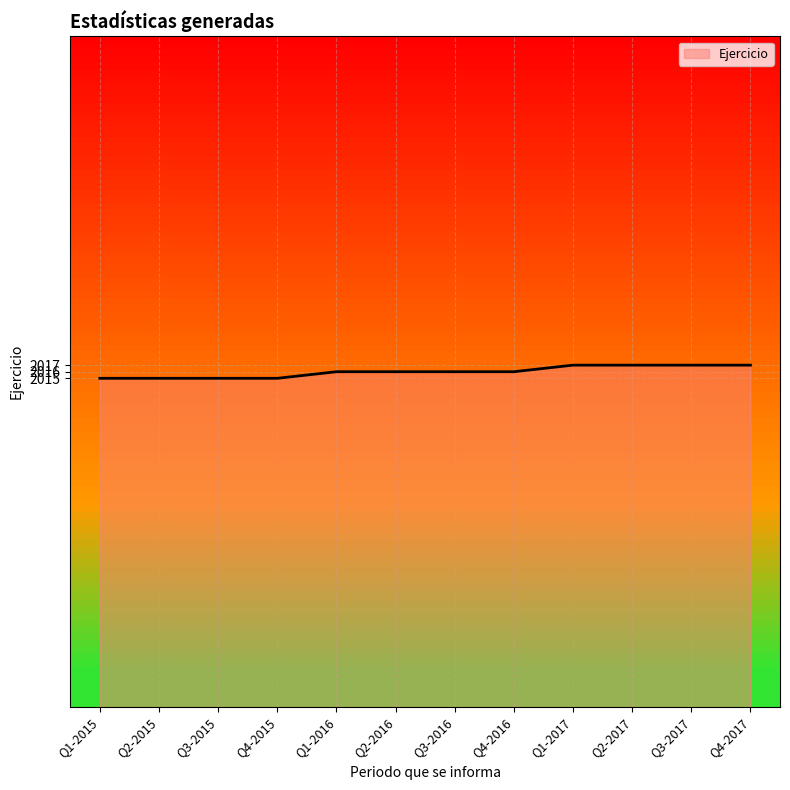

True or false: the data shows 466 at Q4-2016.

False